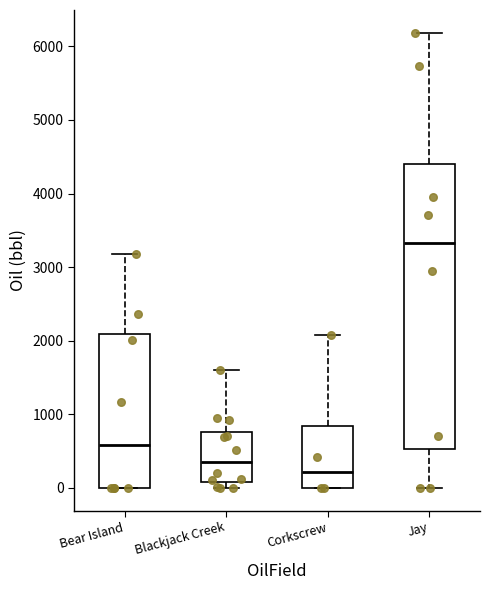

Which box's median line is the lowest?

Corkscrew